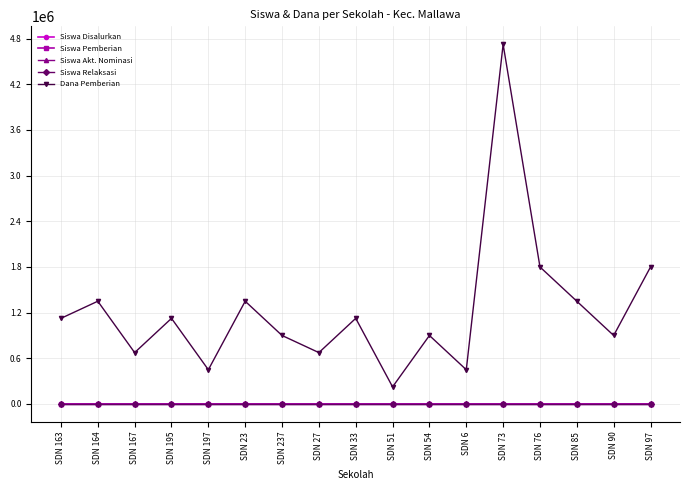

List the series in order of their peak value, lowest first.

Siswa Akt. Nominasi, Siswa Relaksasi, Siswa Disalurkan, Siswa Pemberian, Dana Pemberian